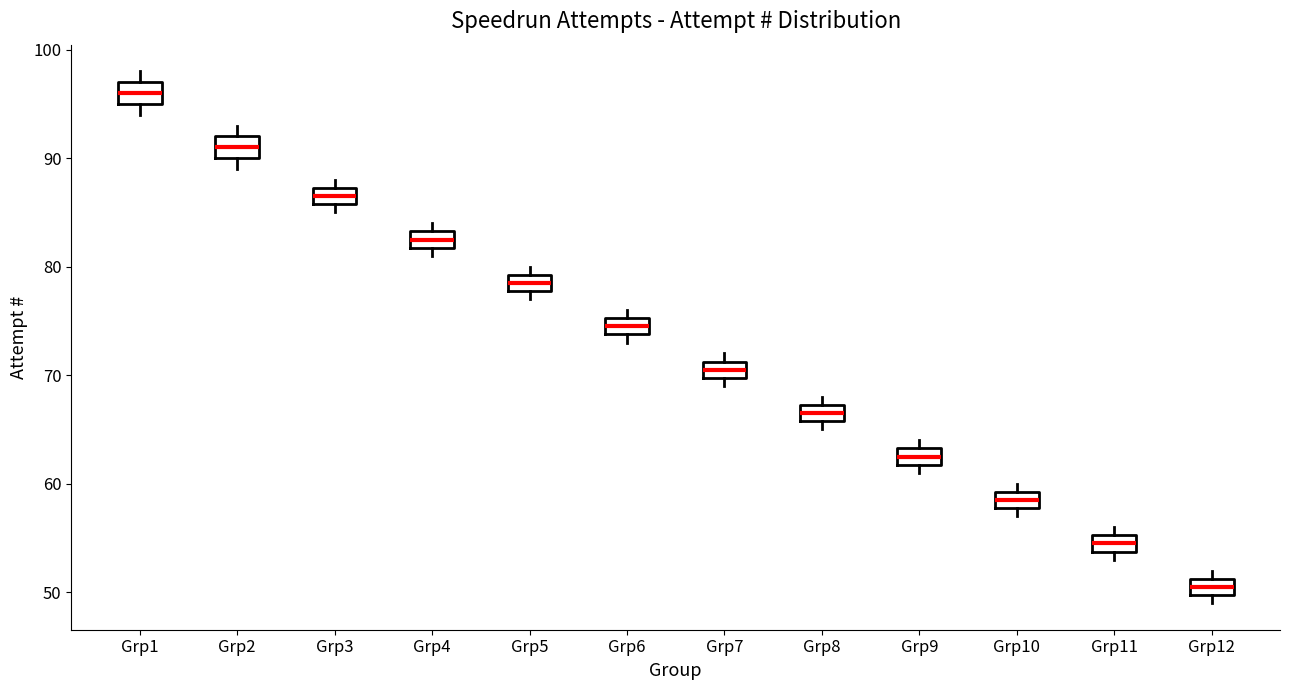

Which box has the highest median line?

Grp1